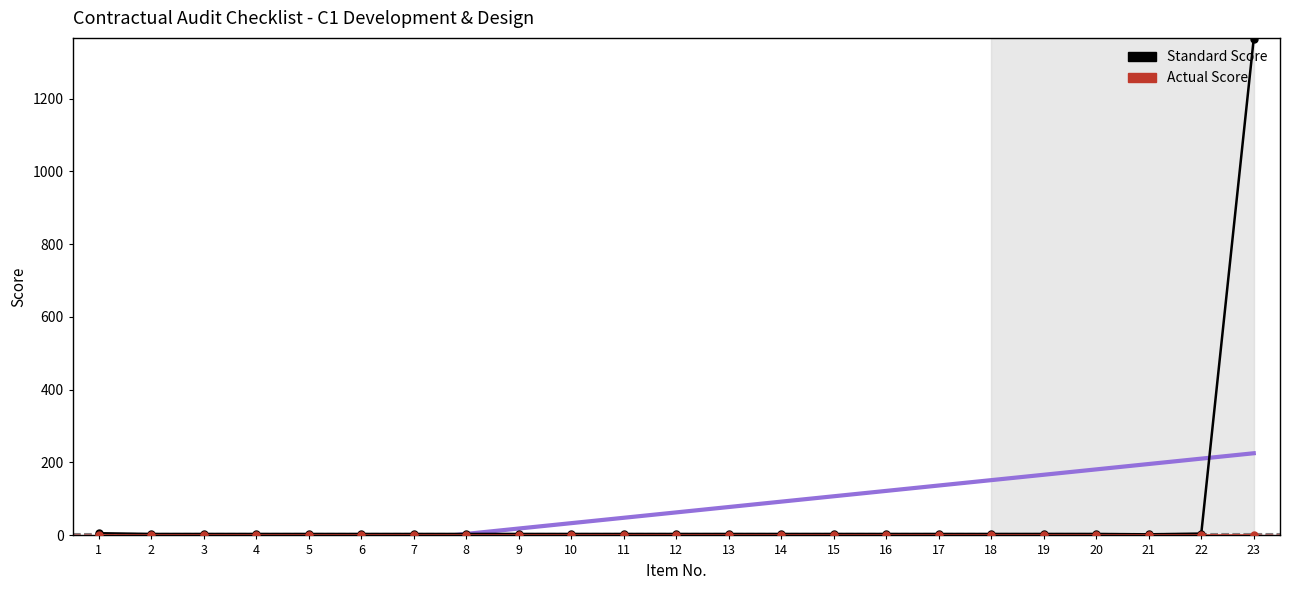

True or false: Actual Score and Standard Score cross at least once.

False